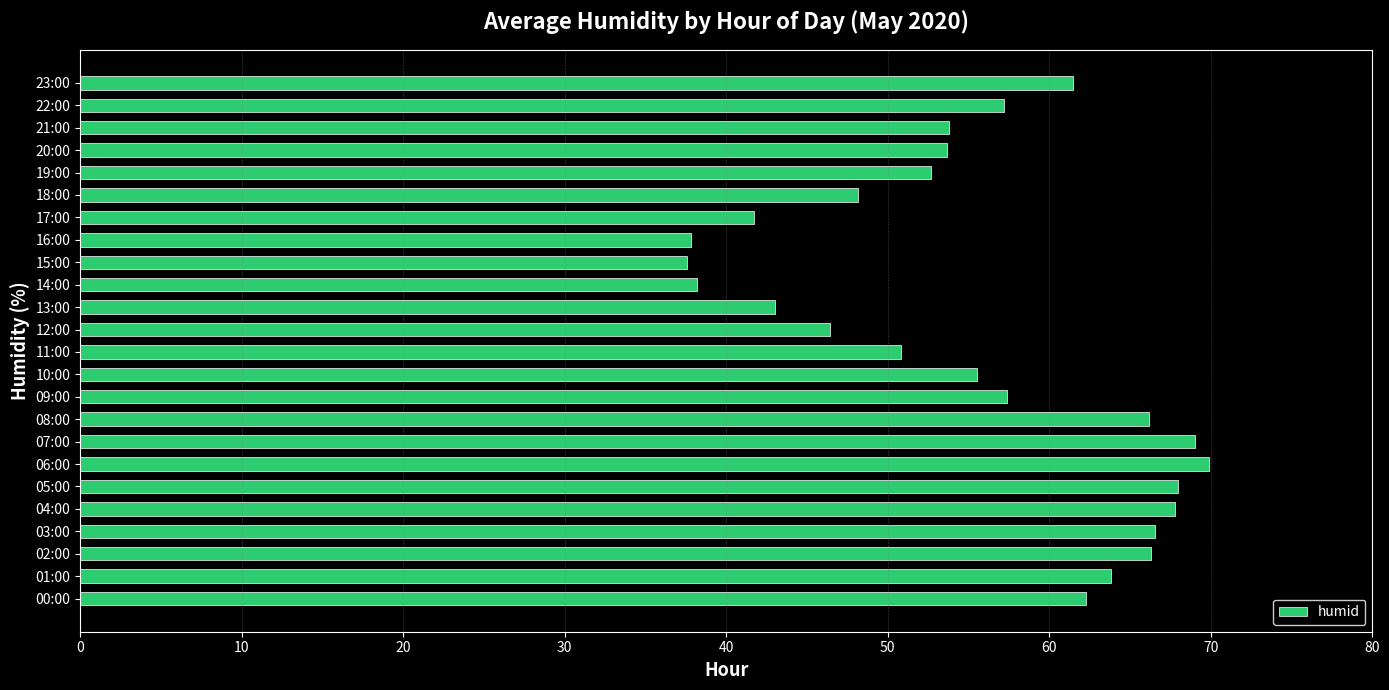

The chart shows a value of 37.9 at 16:00. True or false?

True